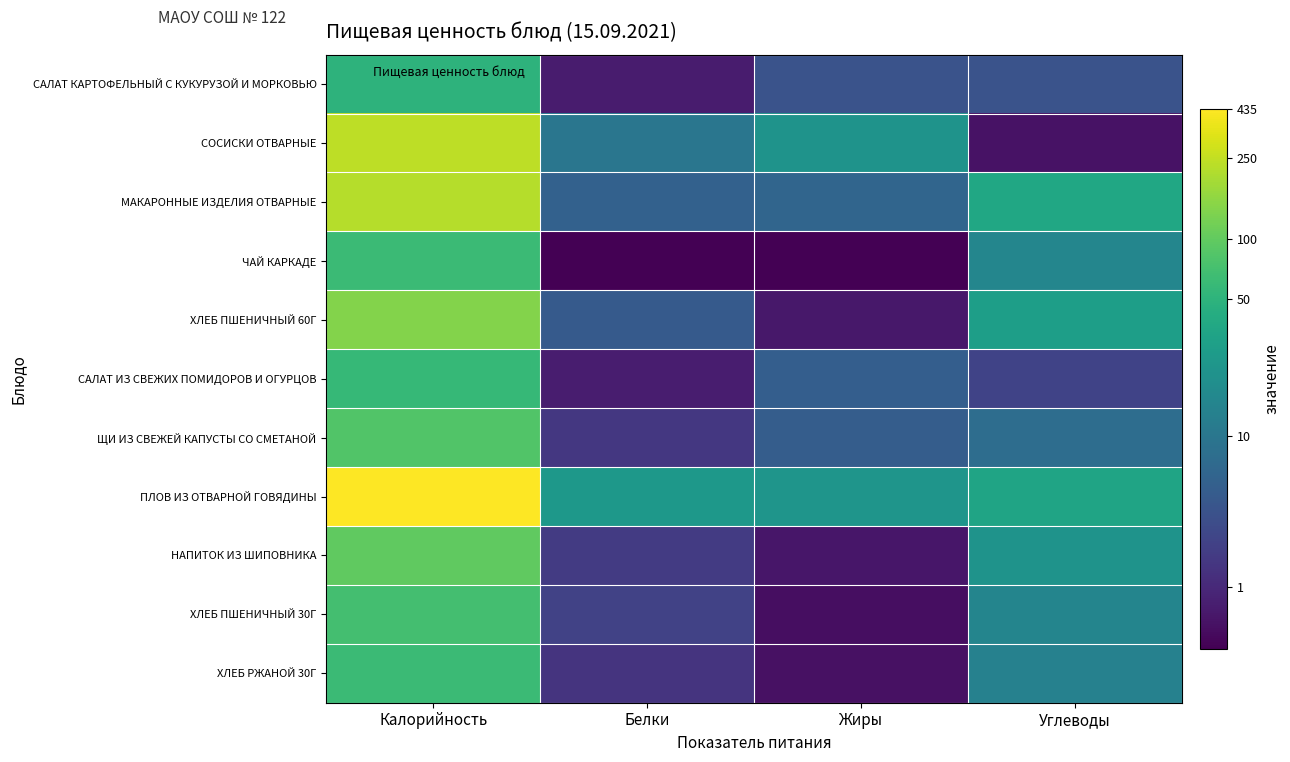

Count the number of data series in this chart.

11